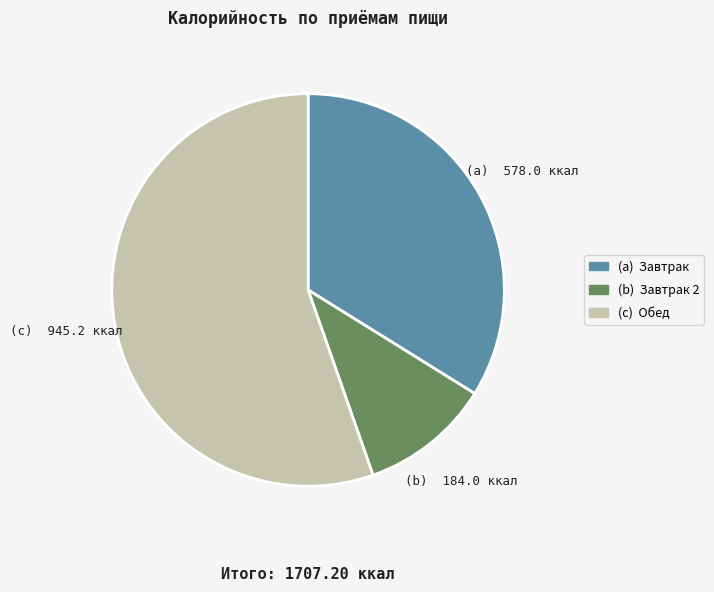

Is there any slice that represents more than half of the pie?

Yes